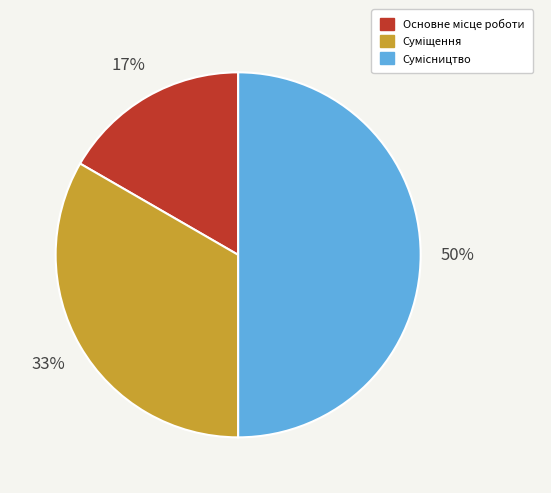

To the nearest percent, what is the average slice percentage?

33%